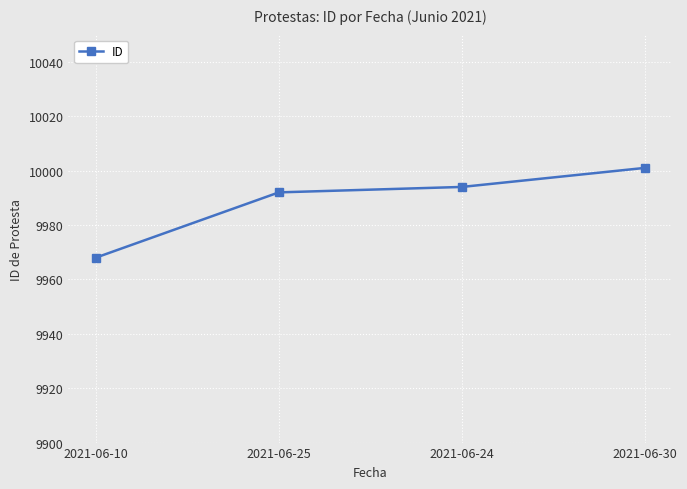

List the labels in order of value, smallest first.

2021-06-10, 2021-06-25, 2021-06-24, 2021-06-30